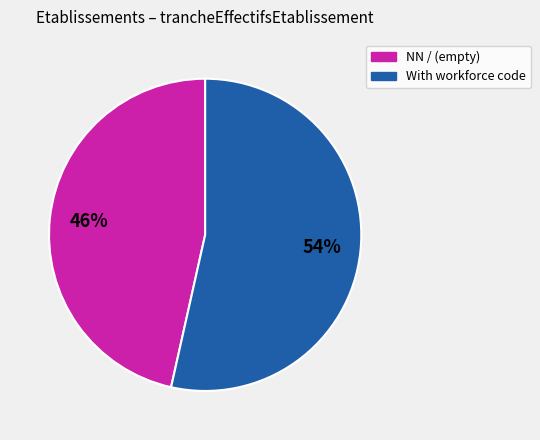

To the nearest percent, what is the average slice percentage?

50%